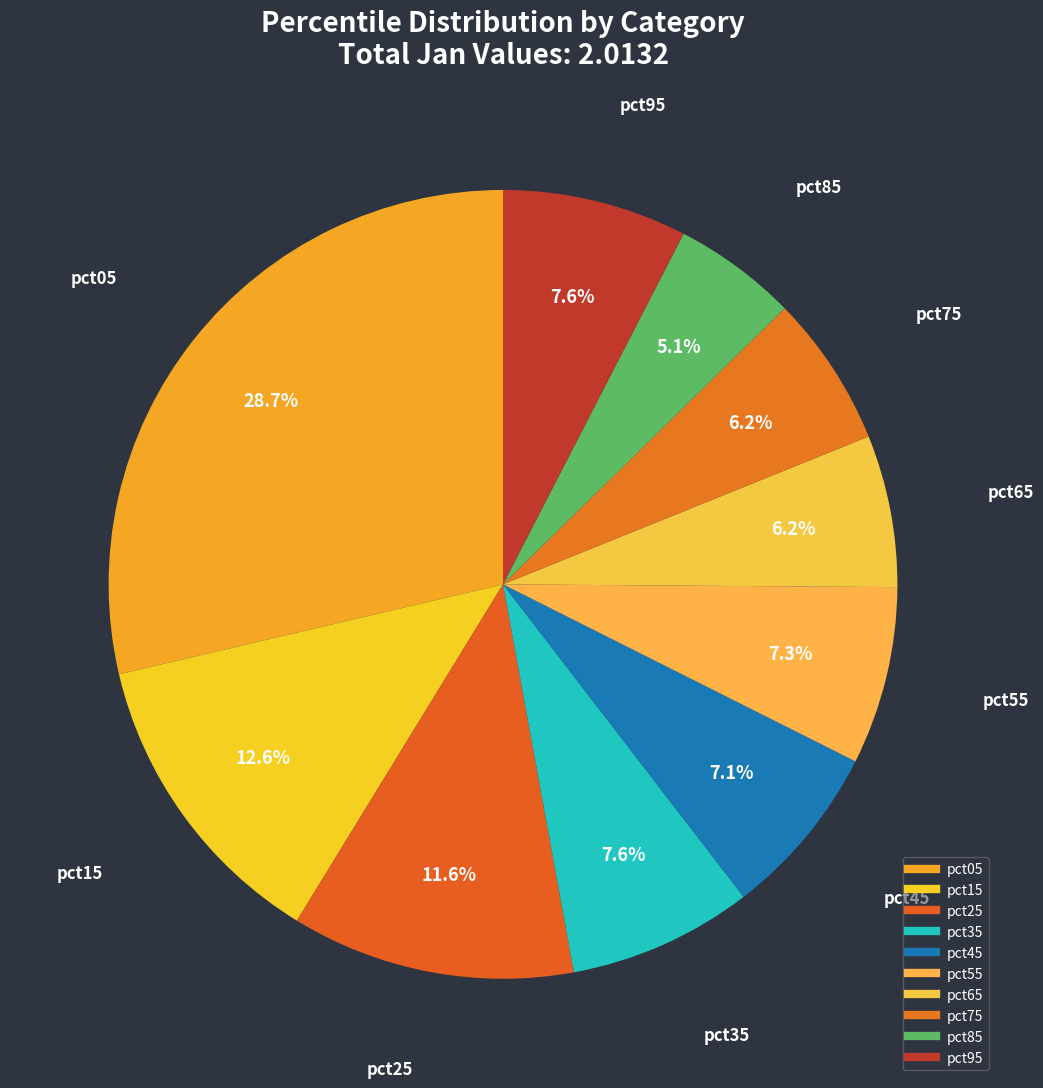

How many slices are in this pie chart?

10